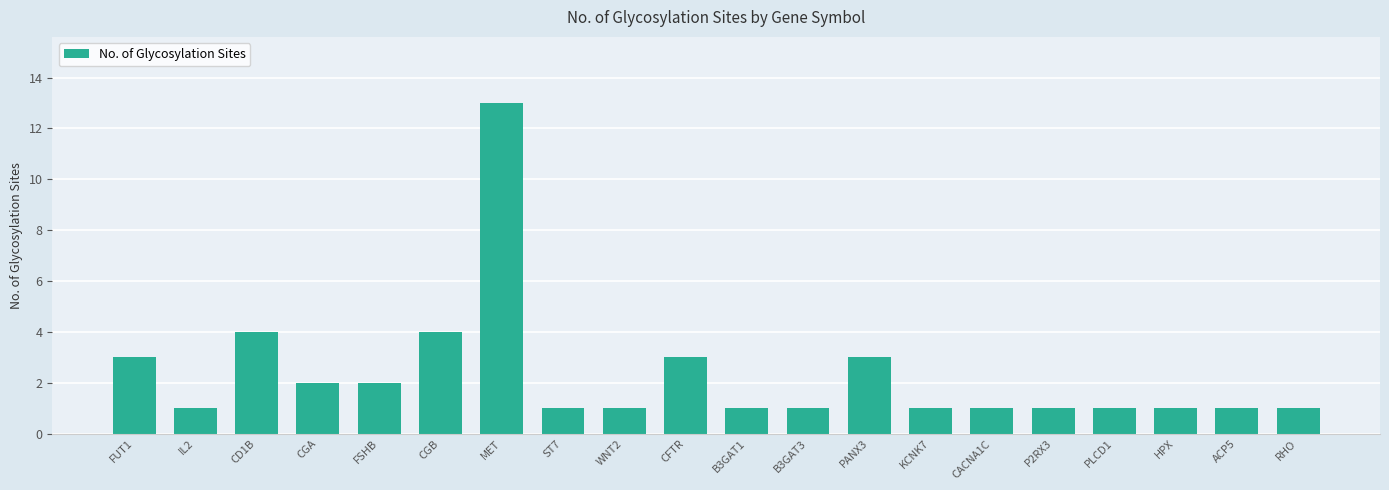

Reading right to left, extract all data points from this chart.

1	1	1	1	1	1	1	3	1	1	3	1	1	13	4	2	2	4	1	3